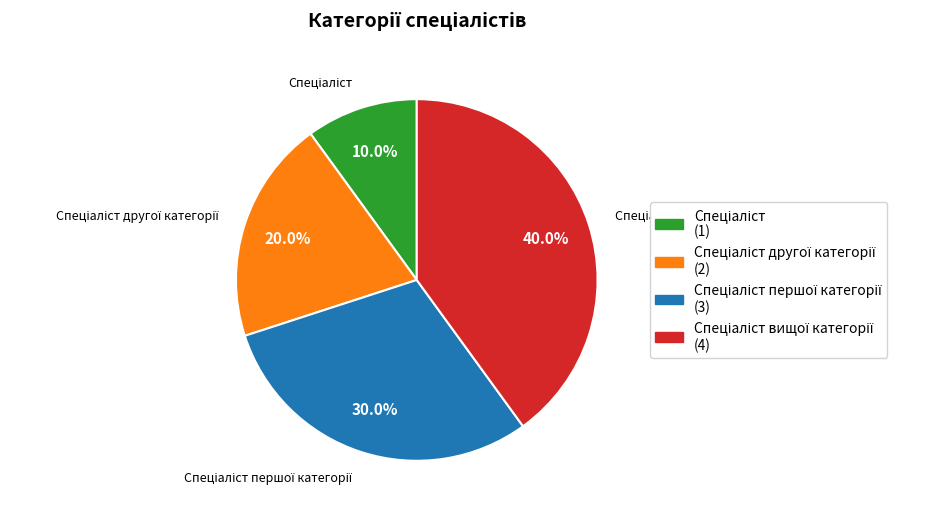

To the nearest percent, what is the average slice percentage?

25%